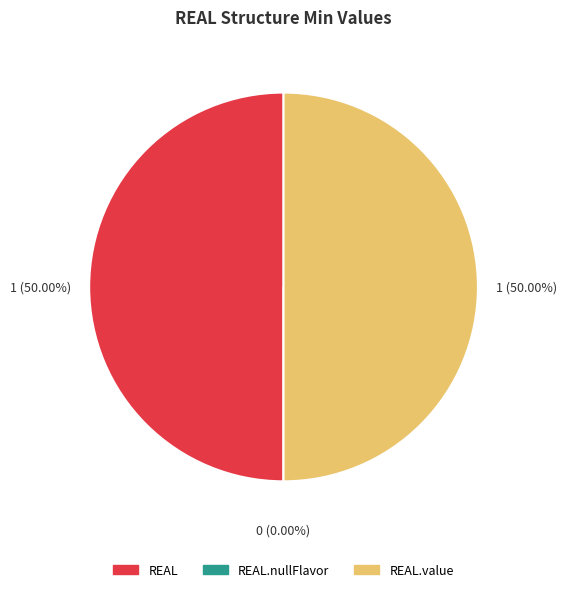

How many slices are in this pie chart?

3